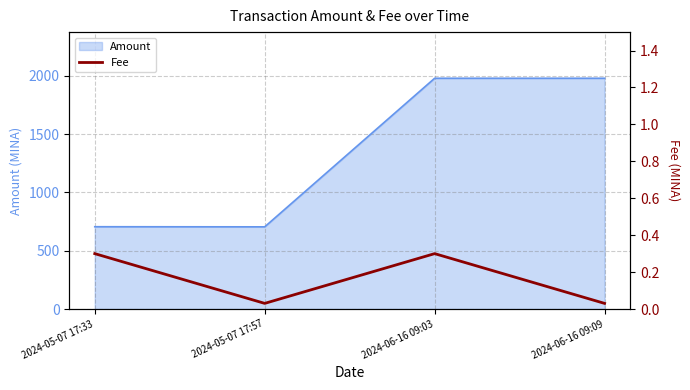

What is the minimum value for Amount?

705.1